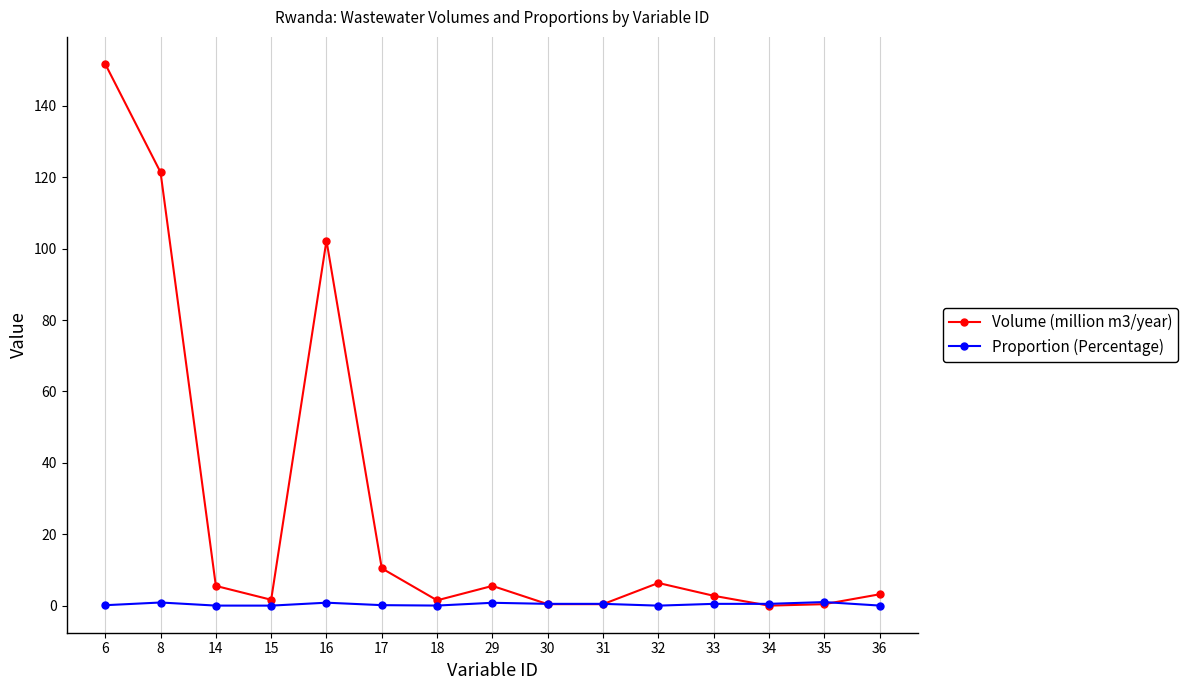

What is the maximum value shown in the chart?

151.8